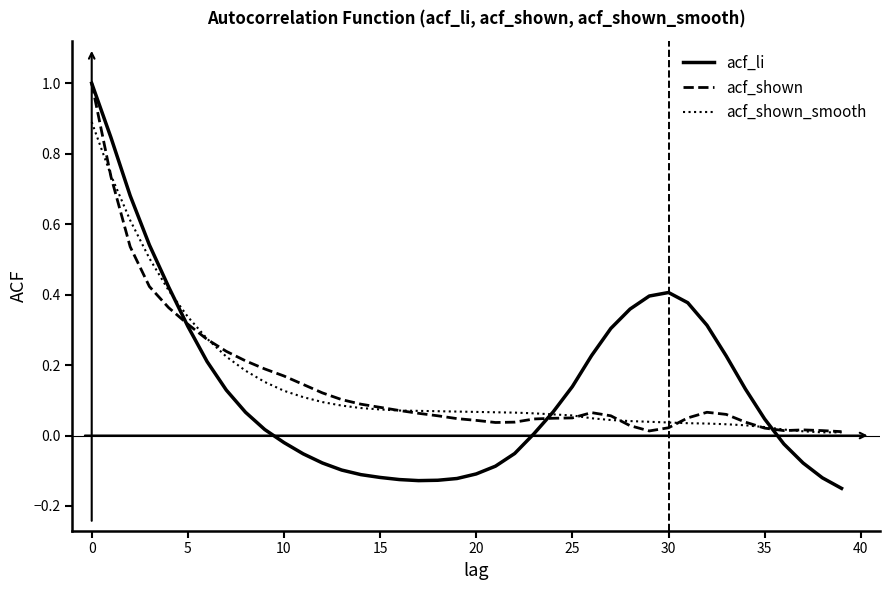

Which series has the largest range (max minus min)?

acf_li